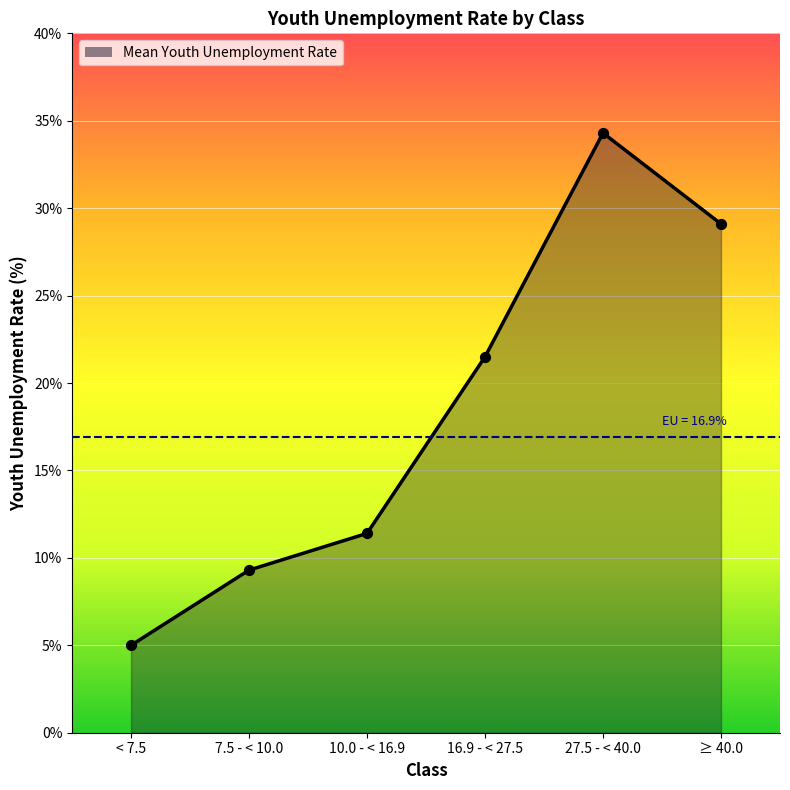

What is the change in value from 7.5 - < 10.0 to 10.0 - < 16.9?

+2.1